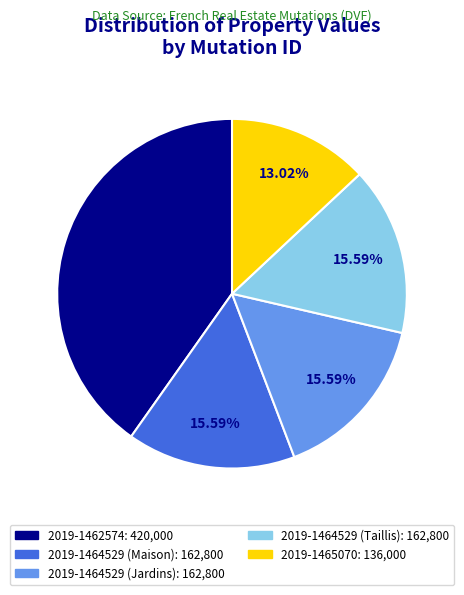

Combined, what portion of the pie is 2019-1464529 (Jardins) and 2019-1464529 (Taillis)?

31.2%